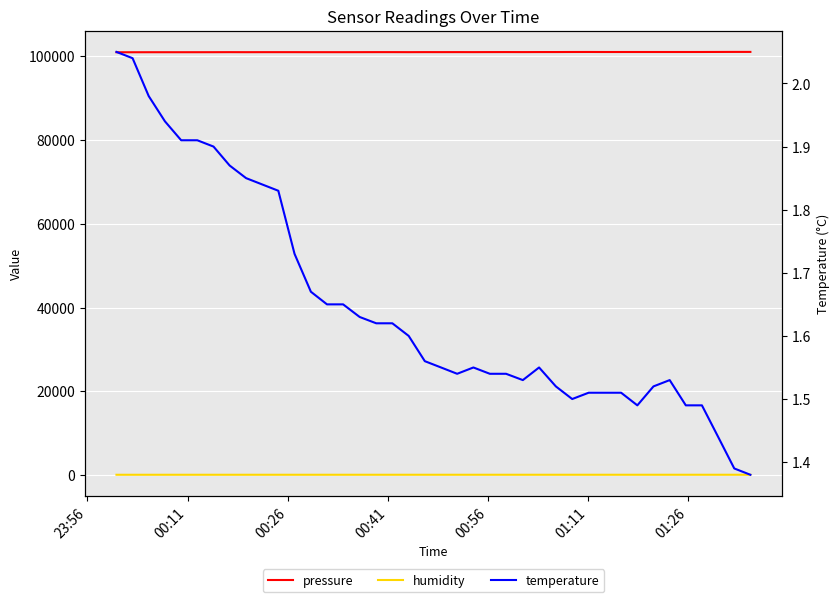

True or false: pressure and humidity intersect in this chart.

False